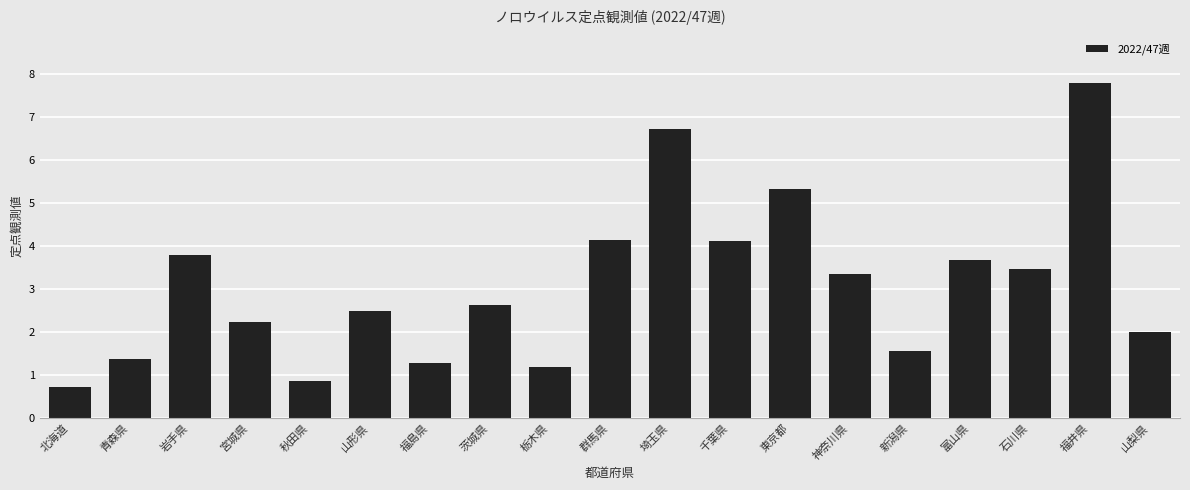

Which label corresponds to the smallest value in the chart?

北海道